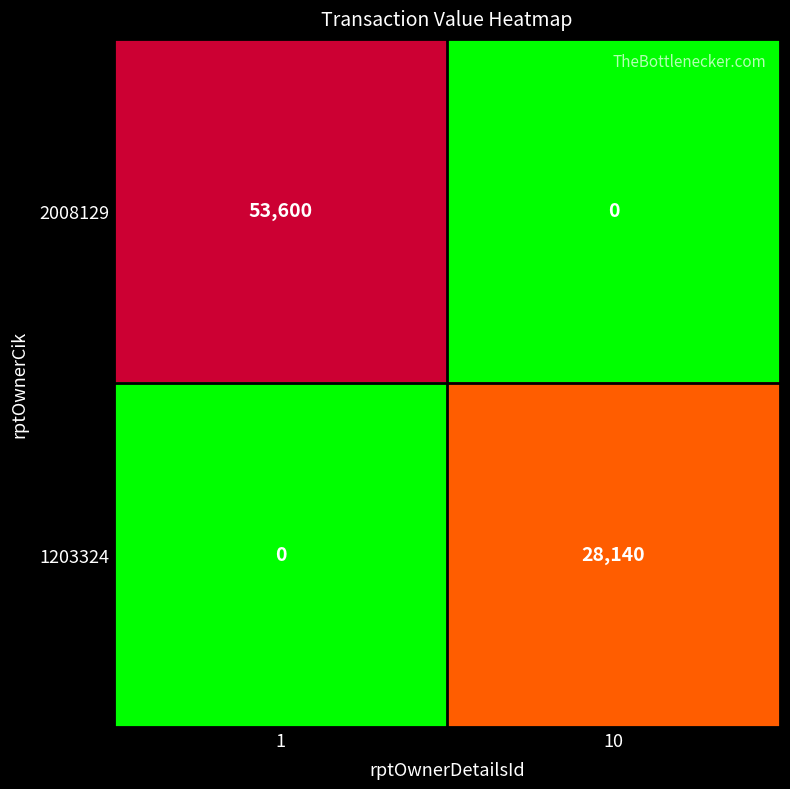

List the series in order of their overall mean, highest first.

2008129, 1203324